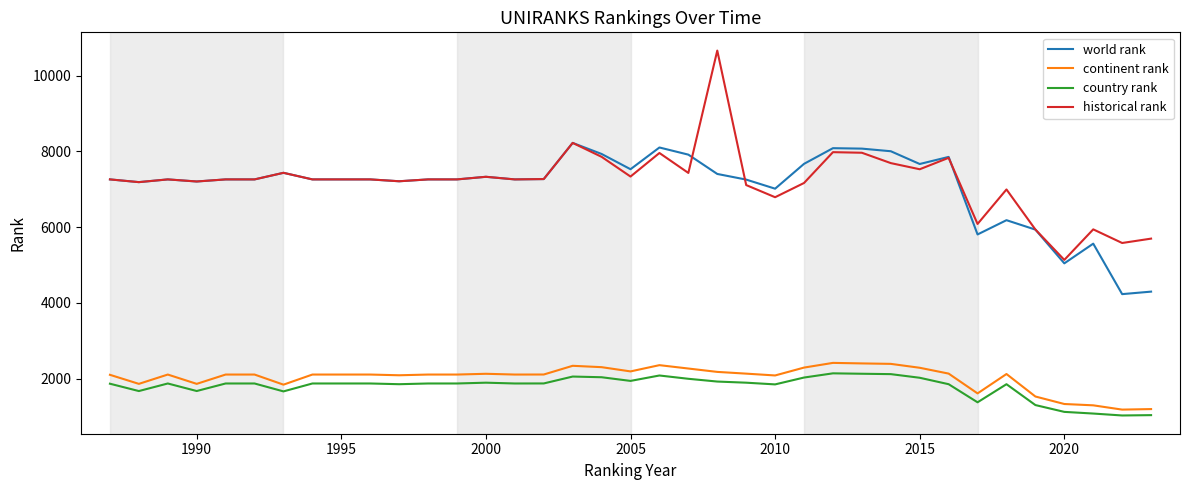

Which series has the largest range (max minus min)?

historical rank